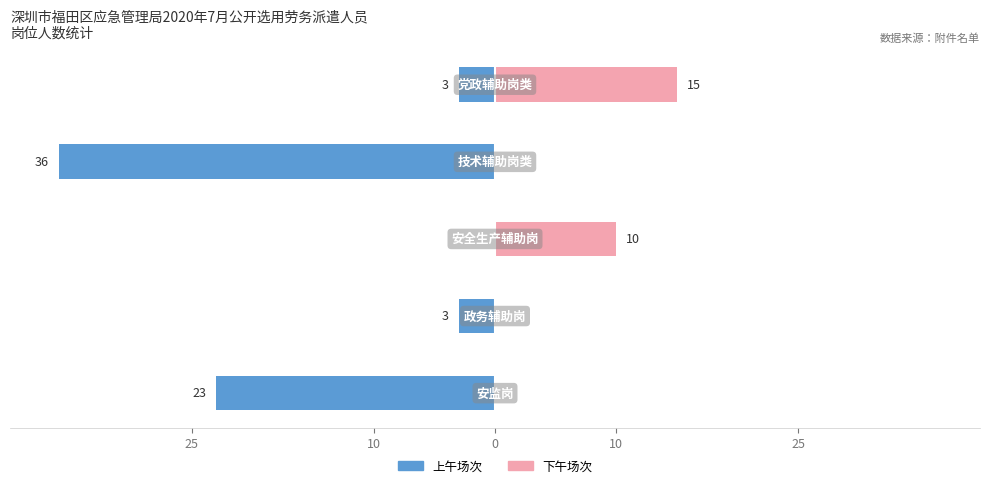

Which series has the widest spread of values?

上午场次 (Male)